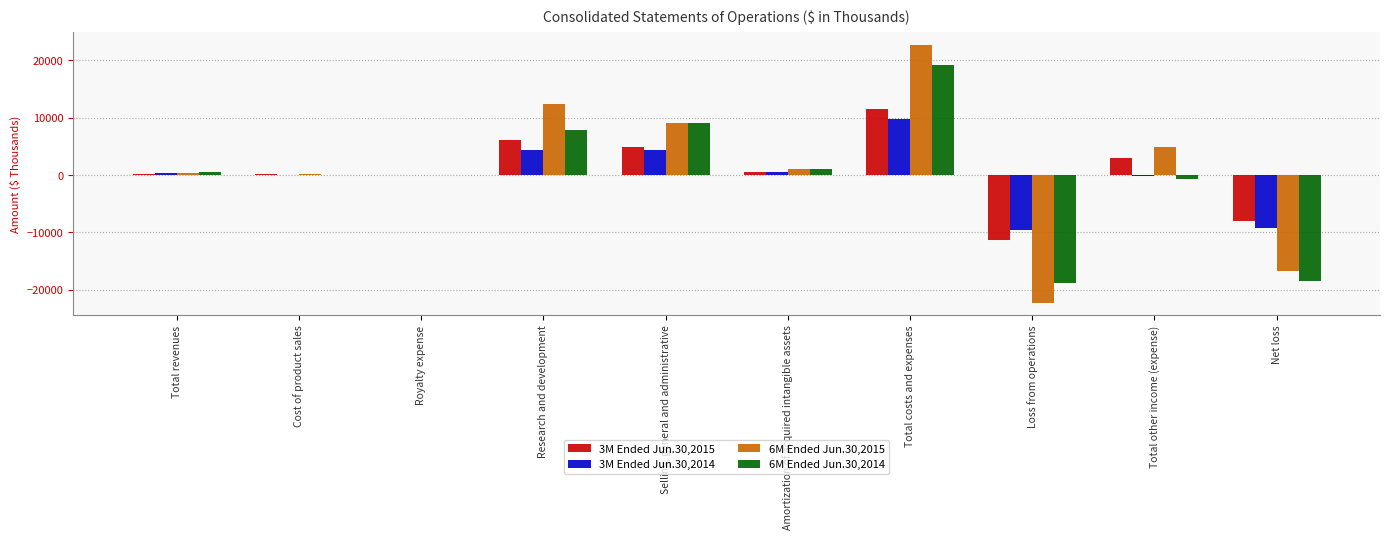

Is the value of 6M Ended Jun.30,2015 at Net loss greater than the value of 3M Ended Jun.30,2014 at Research and development?

No